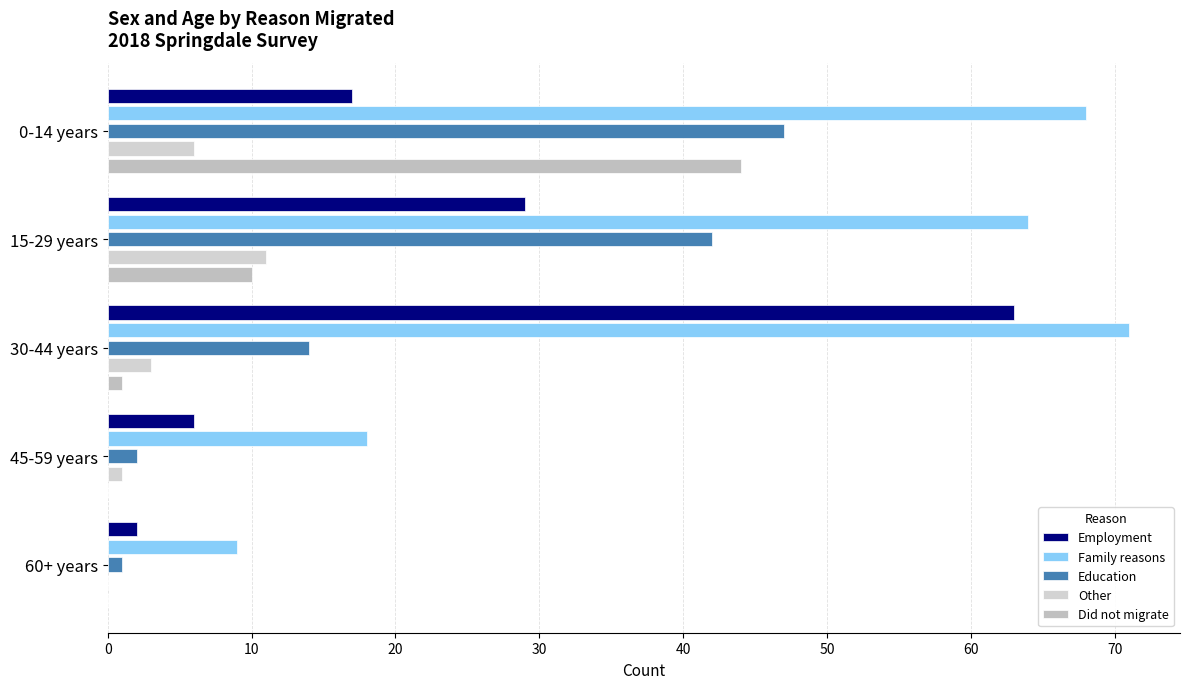

How many categories are shown in the chart?

5